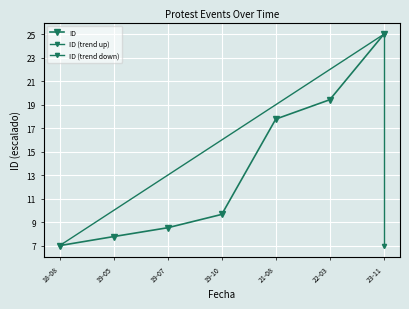

What value does the data have at 19-05?

7.8